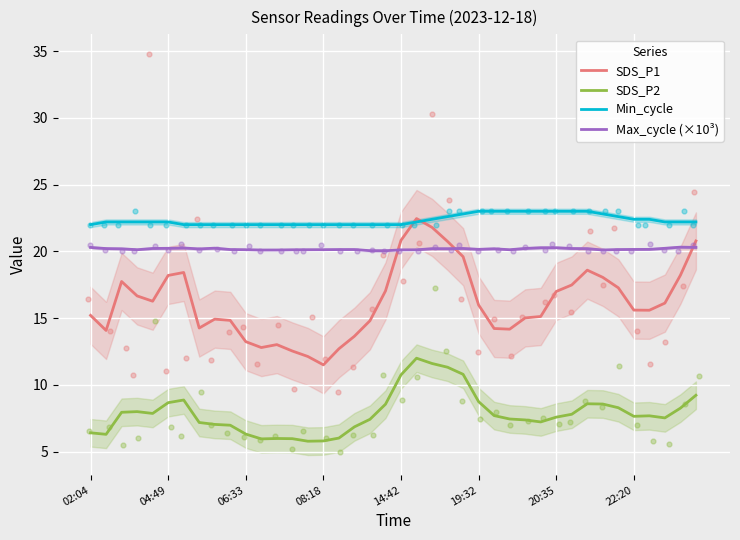

Which series has the largest Y range (max minus min)?

SDS_P1